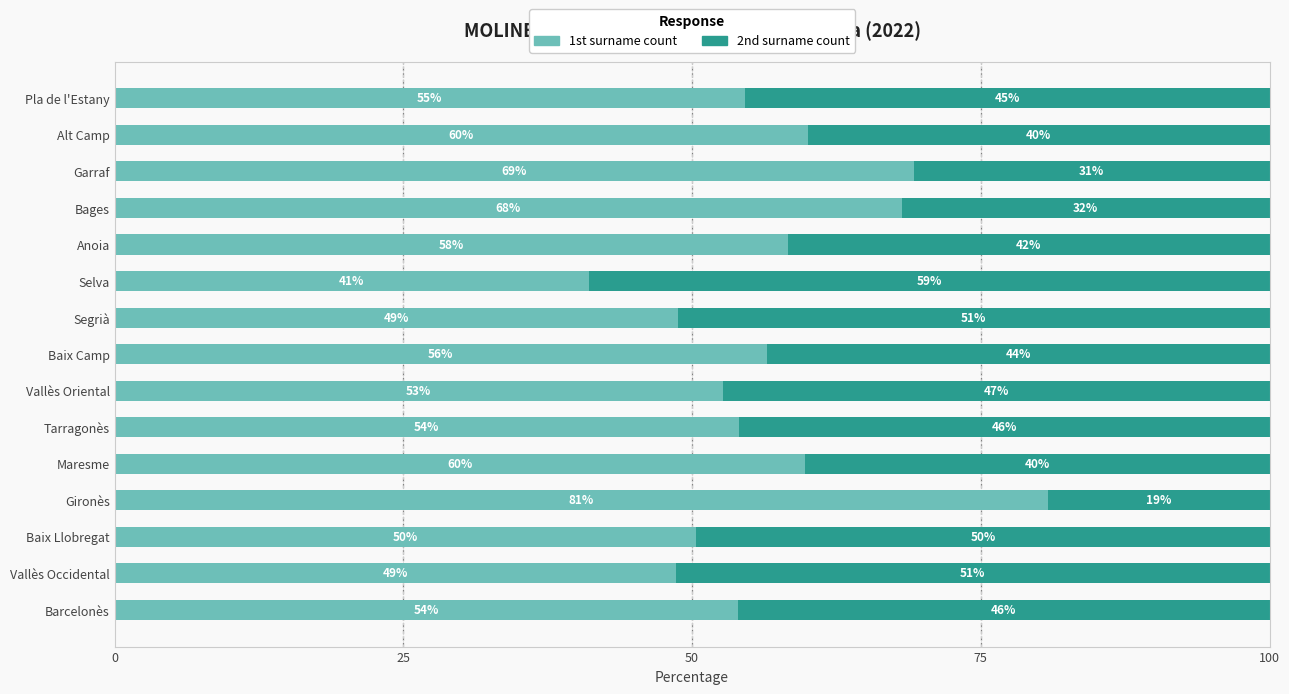

What is the approximate value of 1st surname count at Gironès?

80.8